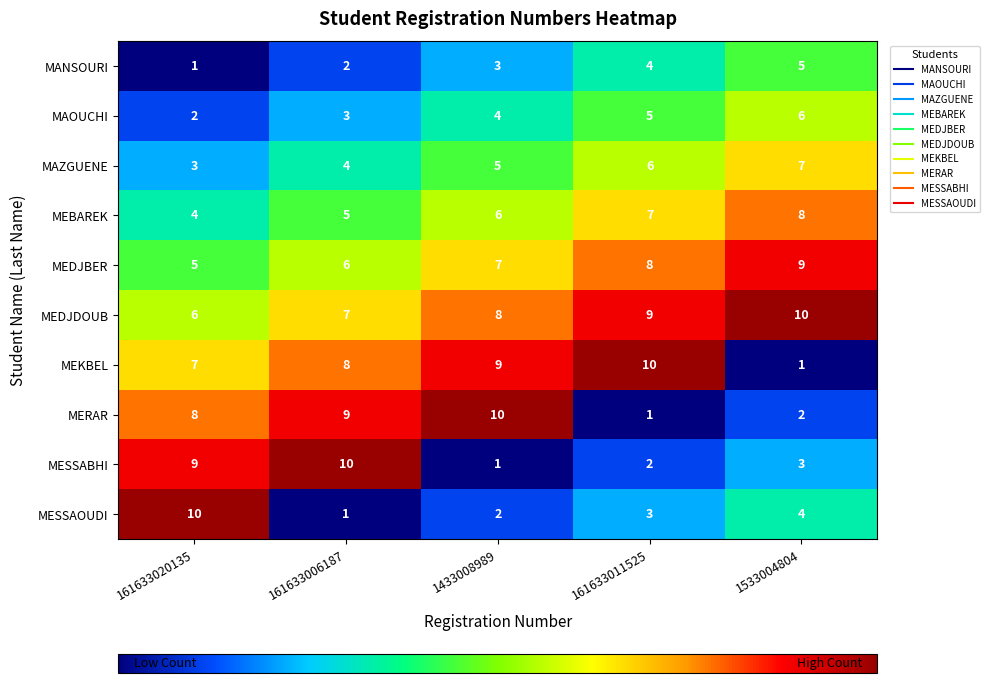

What is the highest value of the MAOUCHI series?

6